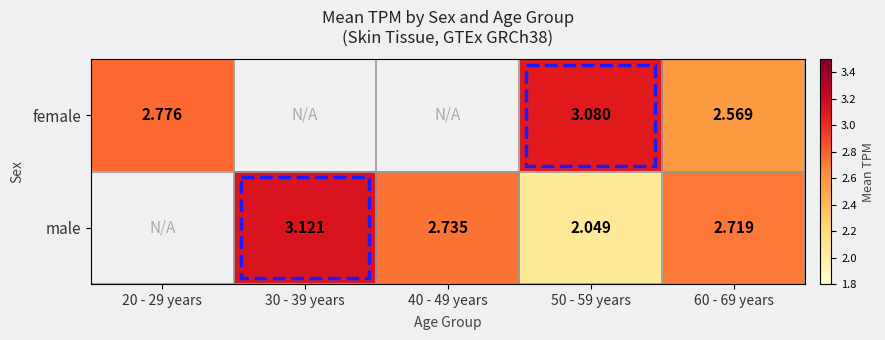

Is the value of female at 20 - 29 years greater than the value of male at 30 - 39 years?

No